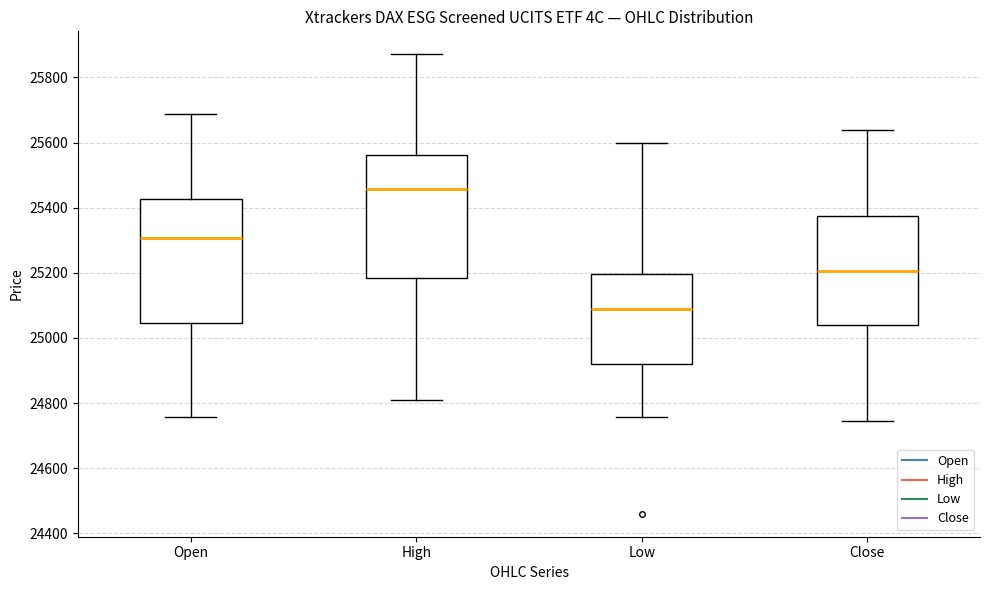

Where is the lower edge of the box for Open on the y-axis? The values are not printed on the chart, so give them approximately, as read against the axis.

25040